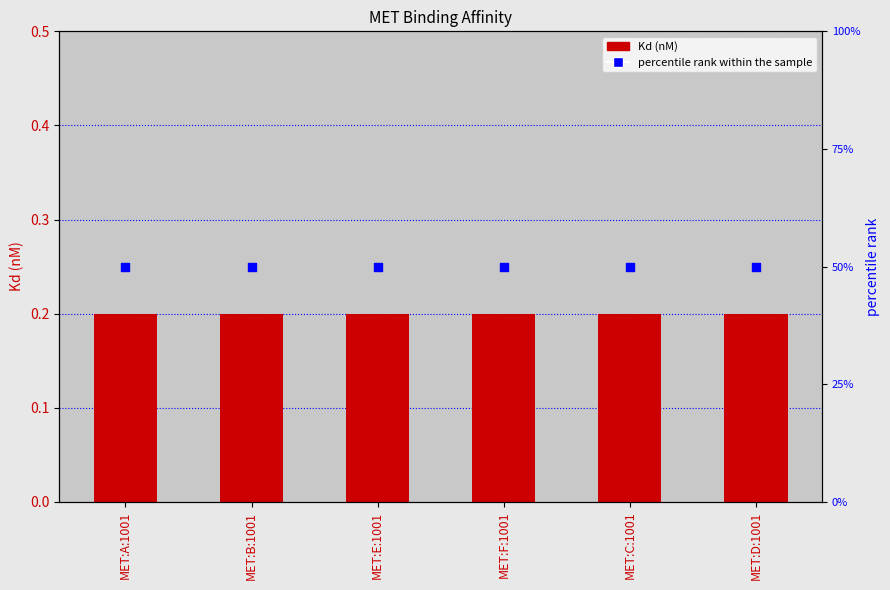

Is the value of percentile rank within the sample at MET:E:1001 greater than the value of Kd (nM) at MET:A:1001?

Yes